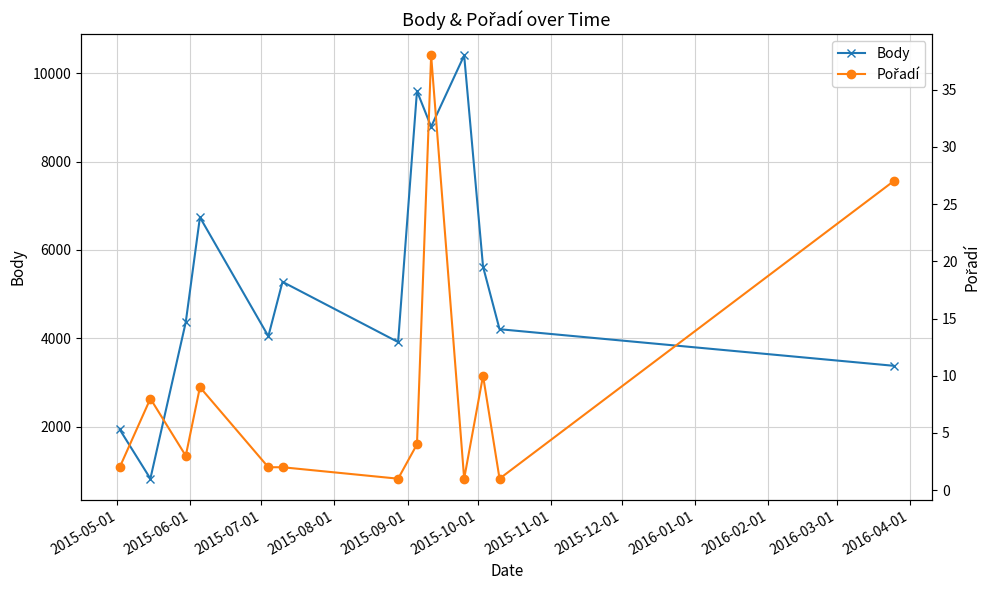

What is the maximum value shown in the chart?

10407